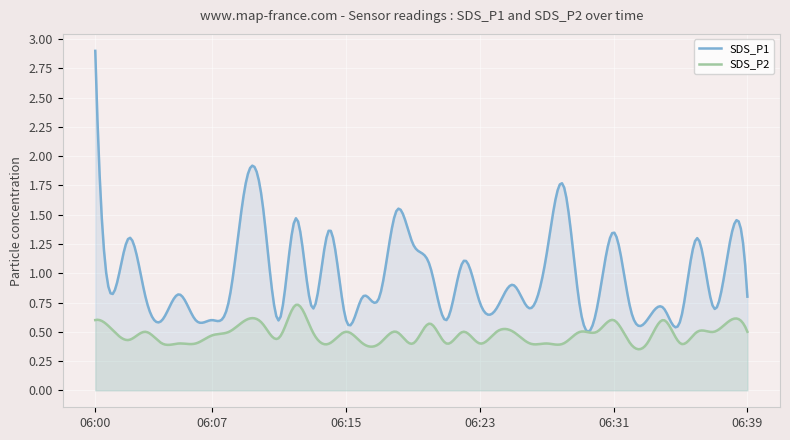

At 06:08, list the series in order from largest to smallest.

SDS_P1, SDS_P2